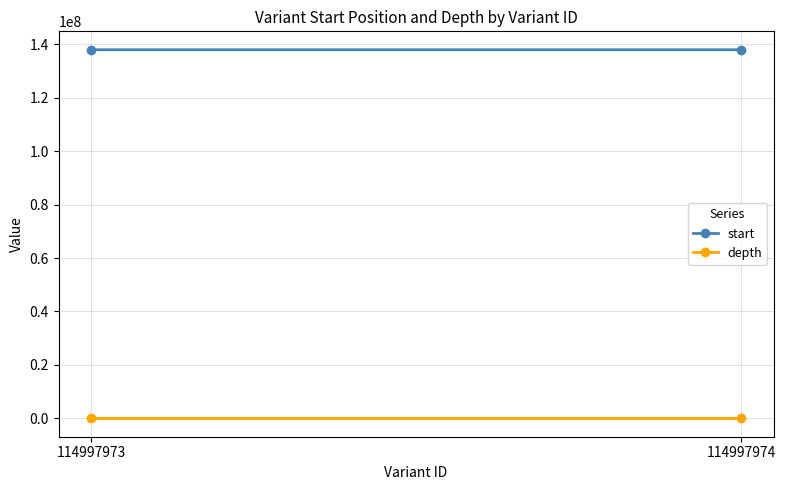

Which series changed the most between 114997973 and 114997974?

start